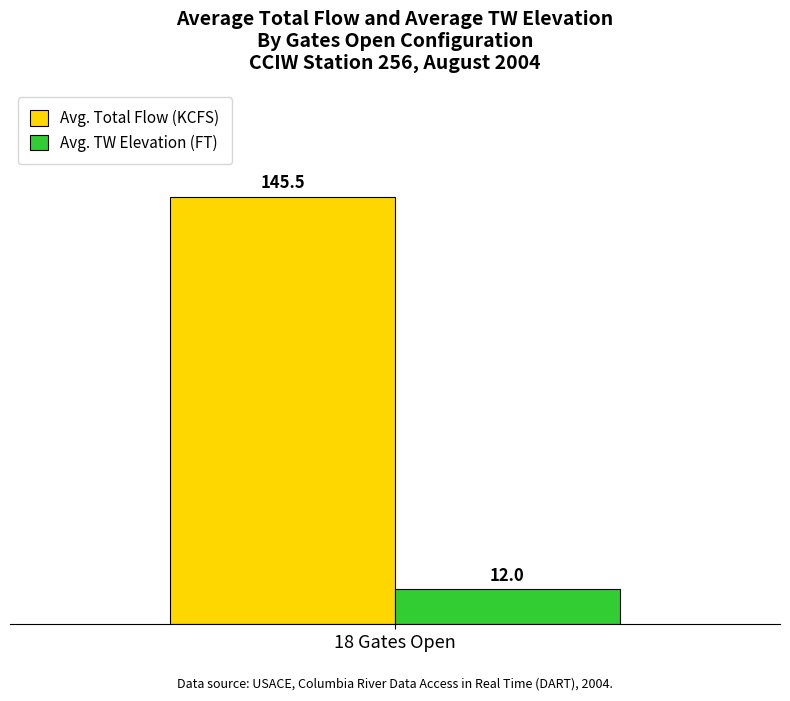

List the series in order of their peak value, lowest first.

Avg. TW Elevation (FT), Avg. Total Flow (KCFS)